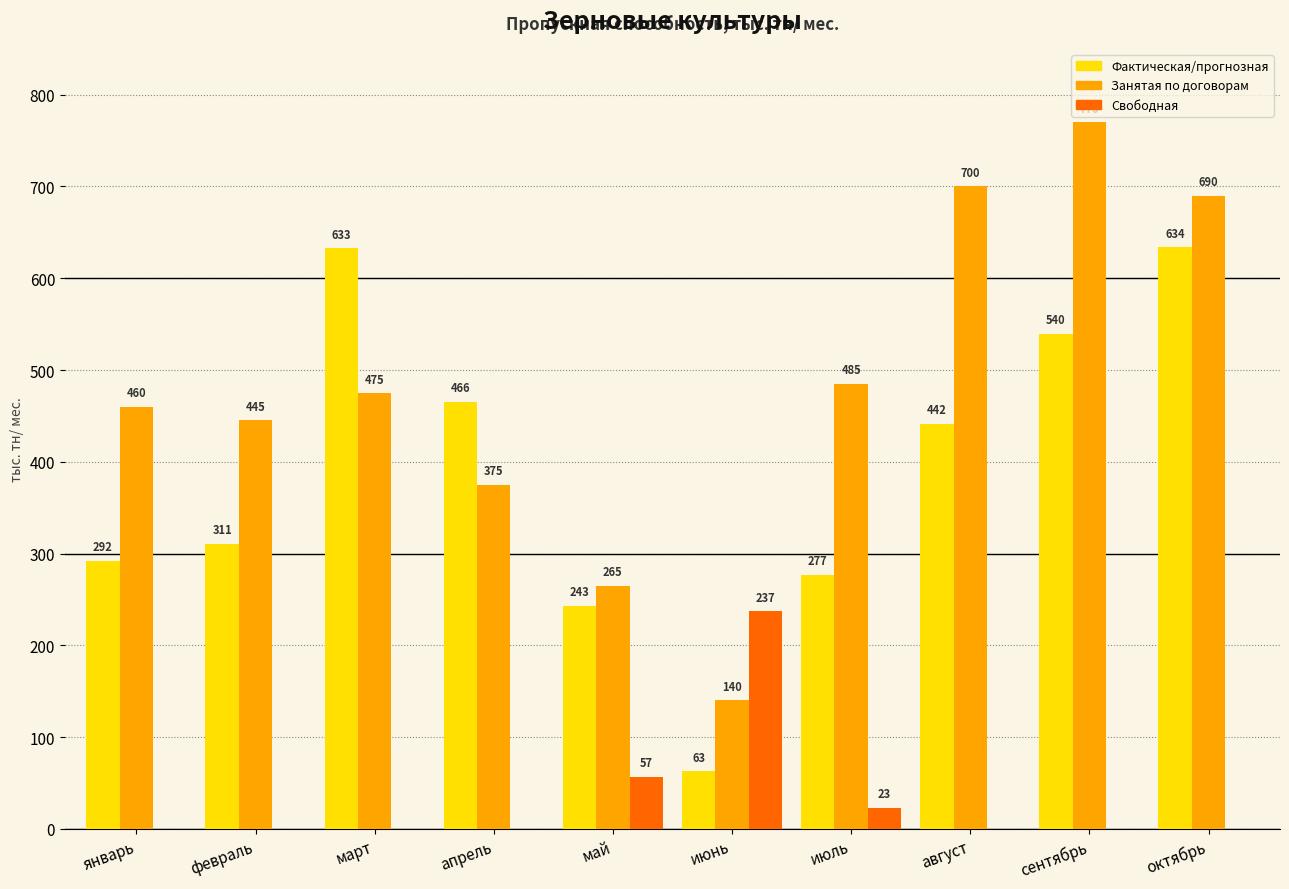

Are the bars grouped side by side (vs. stacked)?

Yes